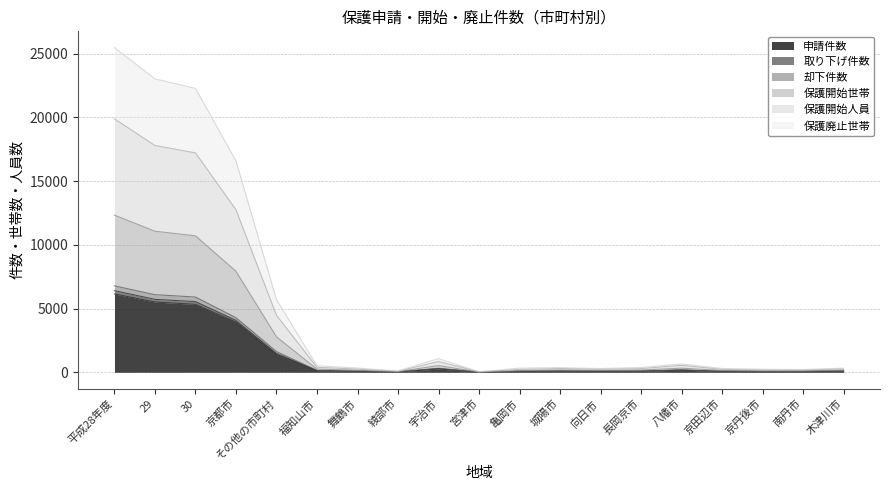

How many interior local valleys does the 取り下げ件数 series have?

3